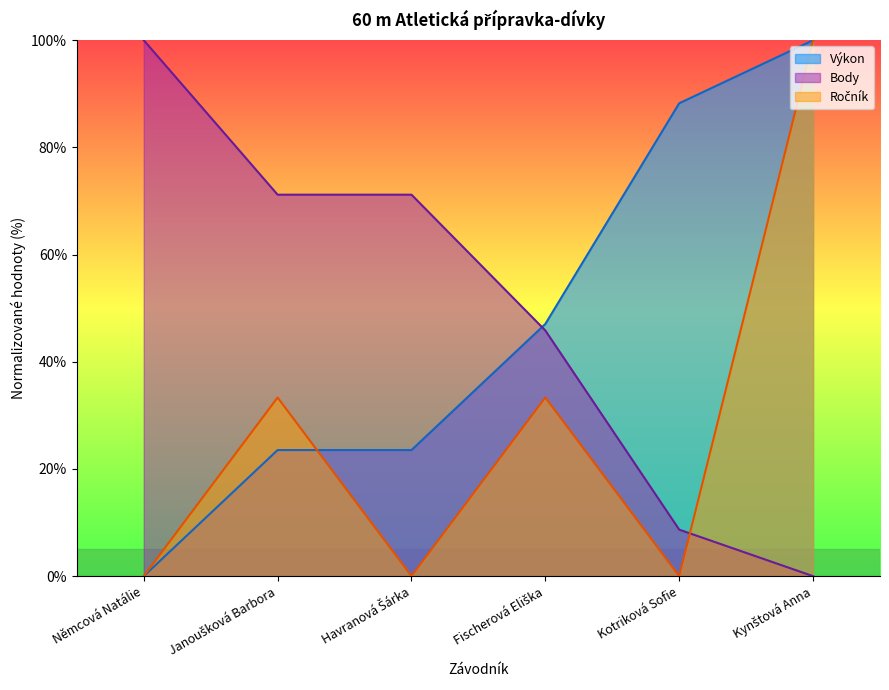

Which series ends up on top after the final intersection of Výkon and Body?

Výkon